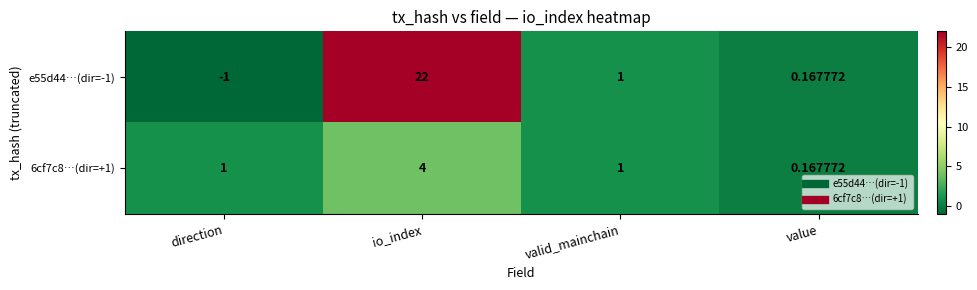

Which category has the highest value in the 6cf7c8…(dir=+1) series?

io_index